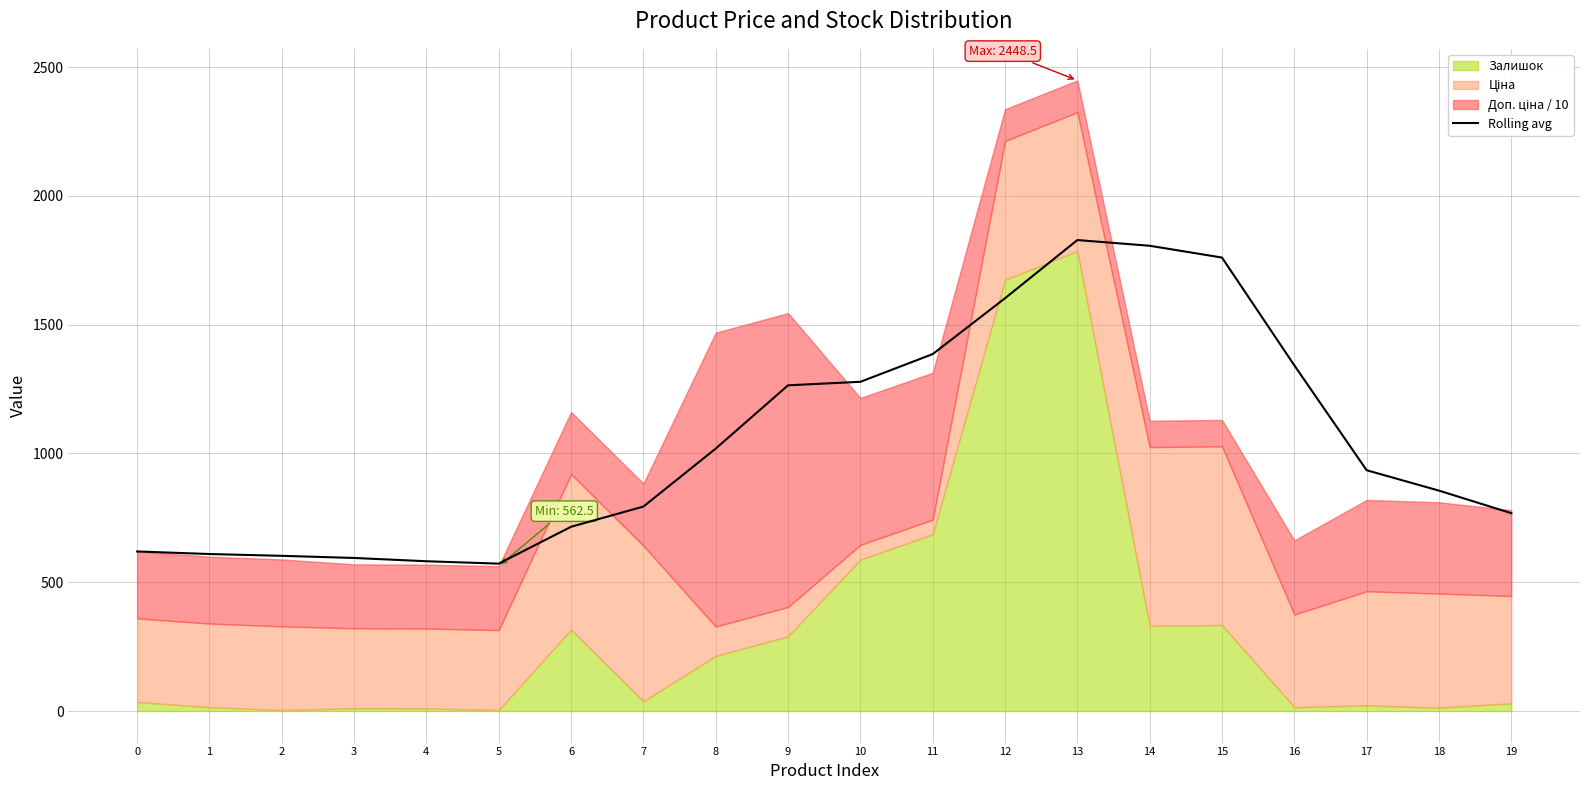

True or false: the data shows 934.9 at 17.

True